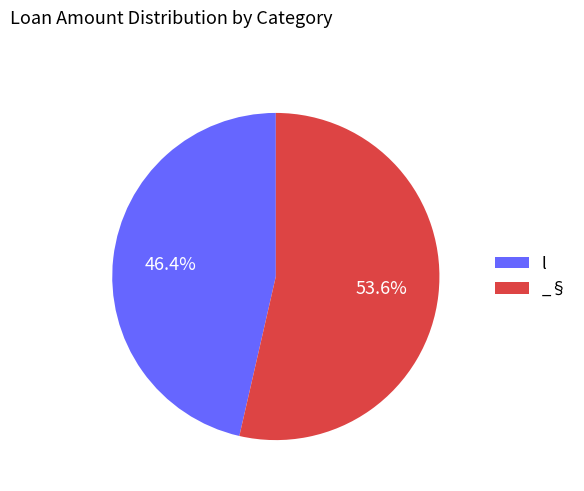

Which category has the smallest portion of the pie?

l